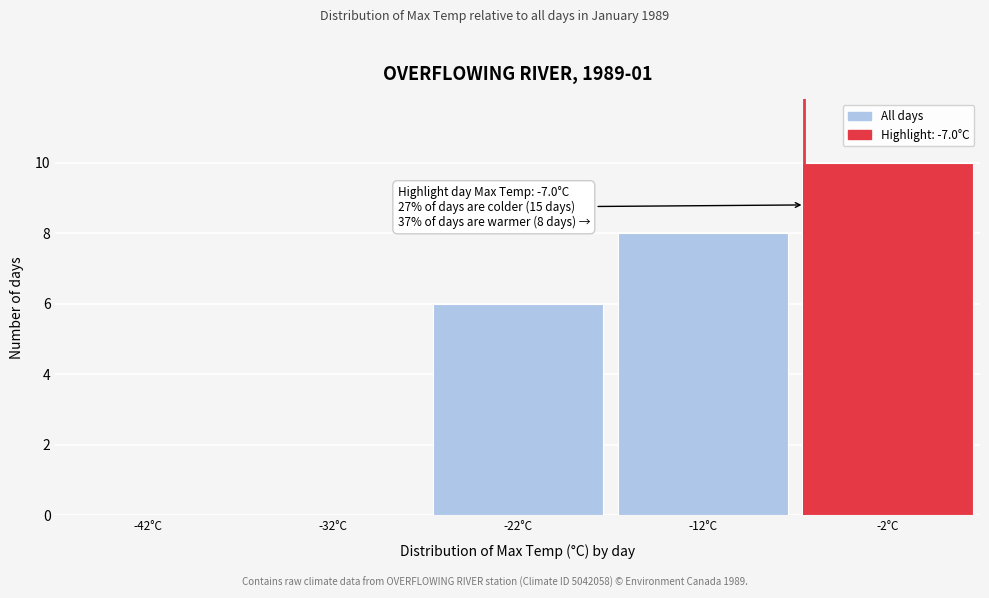

Over which range of the x-axis is the bar tallest?

-7.5 to 2.5